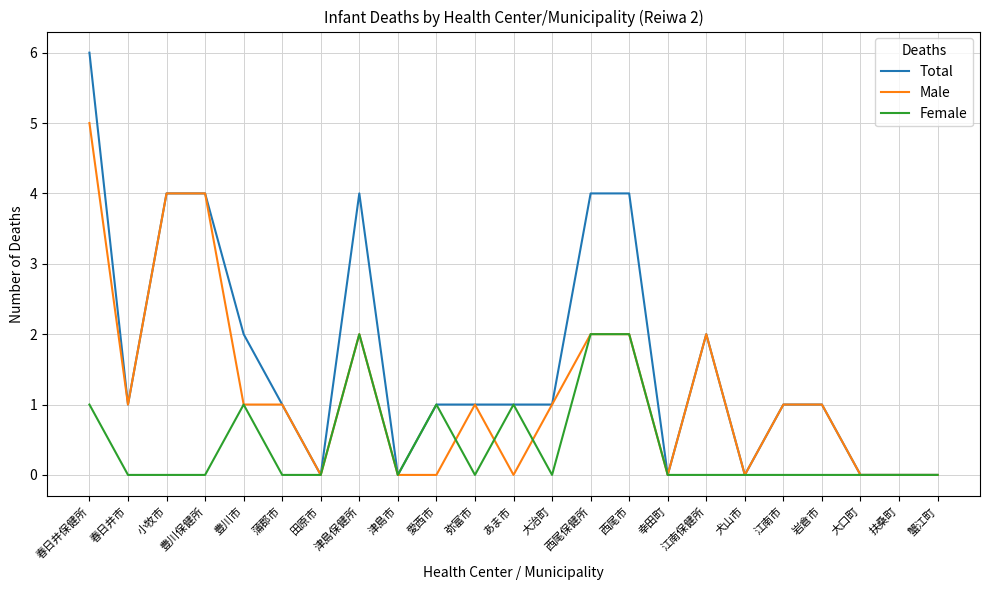

What is the sum of the Female values at 津島保健所 and 春日井市?

2